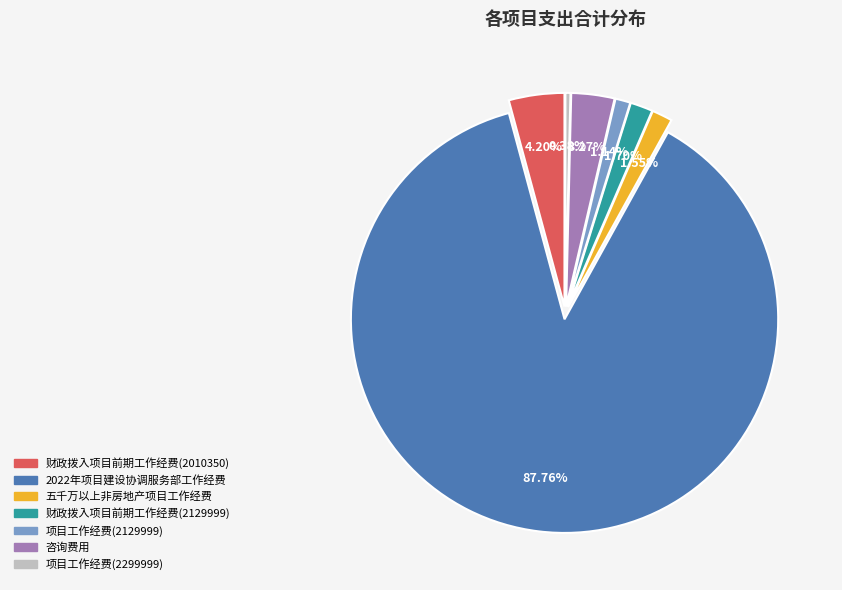

To the nearest percent, what is the difference between the 财政拨入项目前期工作经费(2129999) and 项目工作经费(2299999) slice percentages?

1%